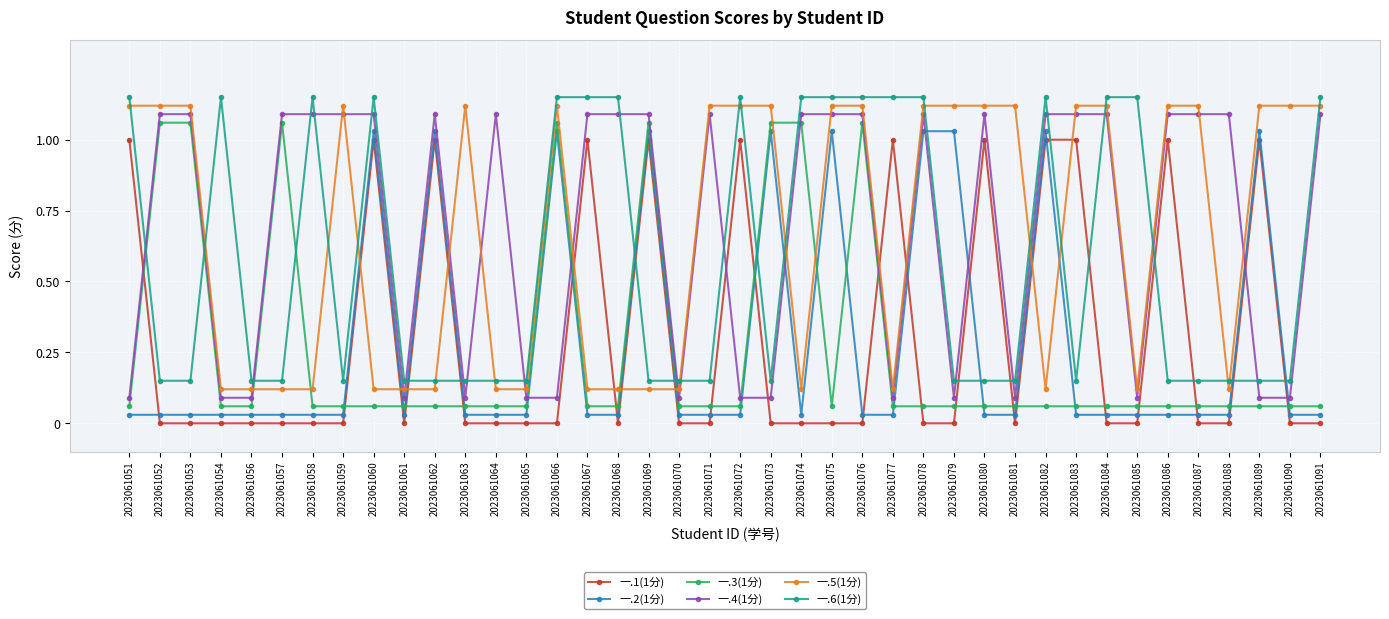

Is the value of 一.2(1分) at 2023061065 greater than the value of 一.5(1分) at 2023061066?

No